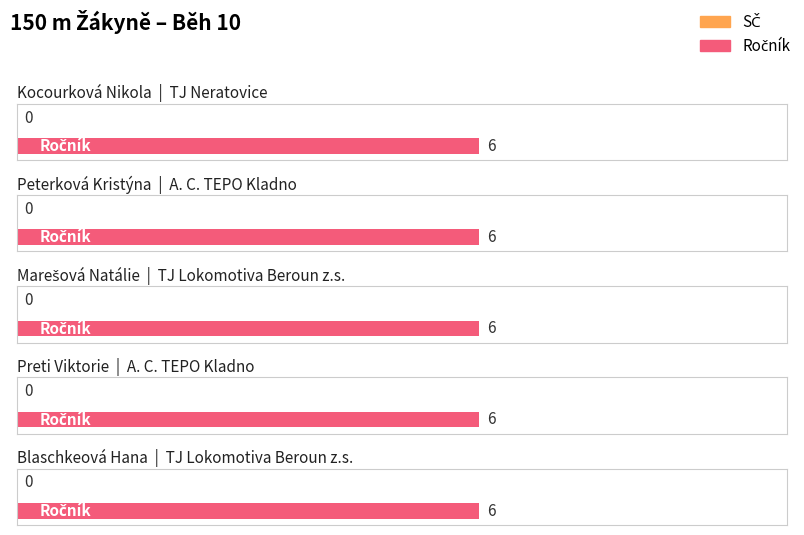

Between A. C. TEPO Kladno and A. C. TEPO Kladno, which series saw the biggest shift?

SČ